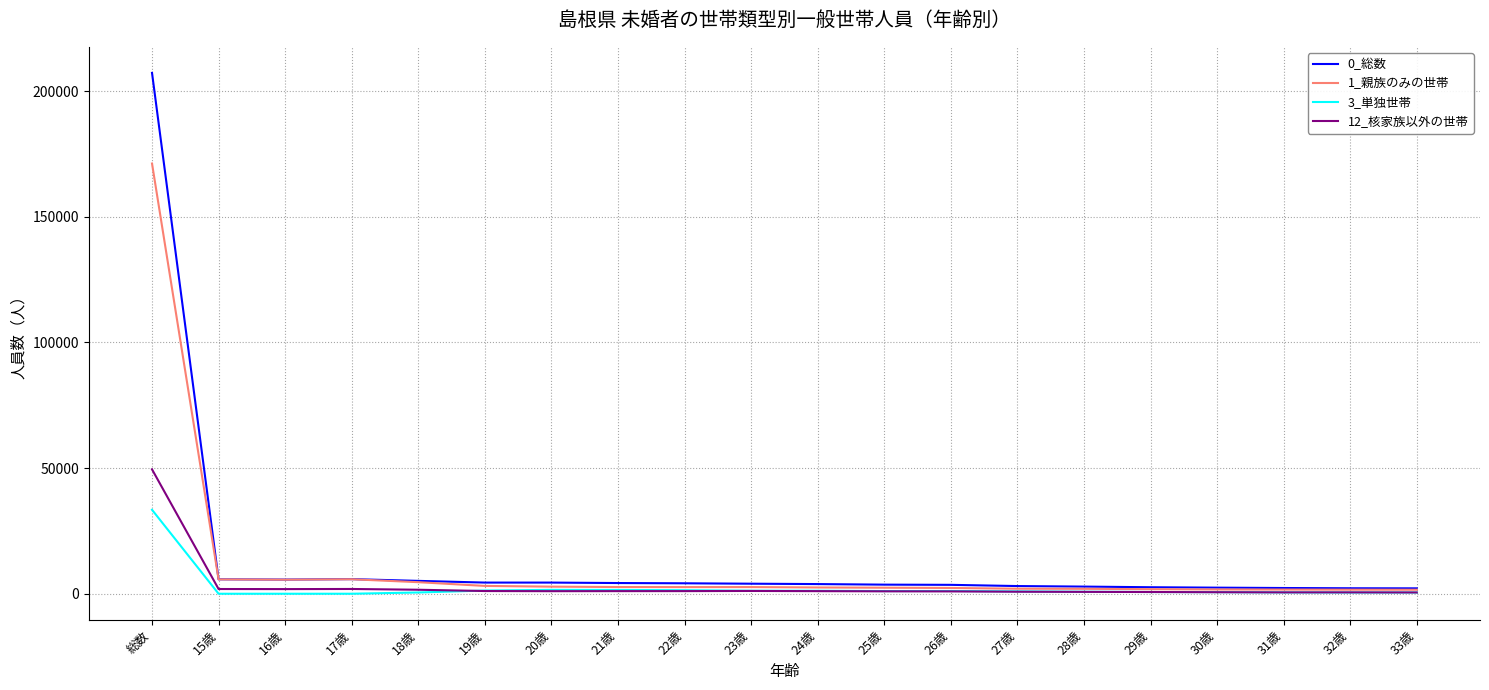

Is the value of 12_核家族以外の世帯 at 26歳 greater than the value of 1_親族のみの世帯 at 17歳?

No